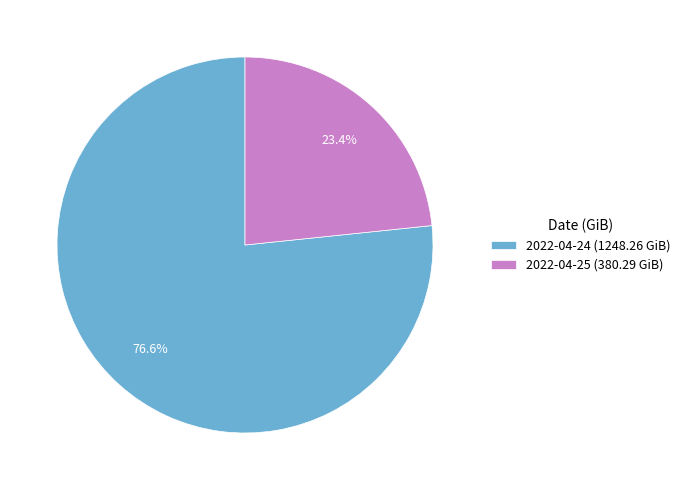

Is 2022-04-24 the majority of the pie?

Yes